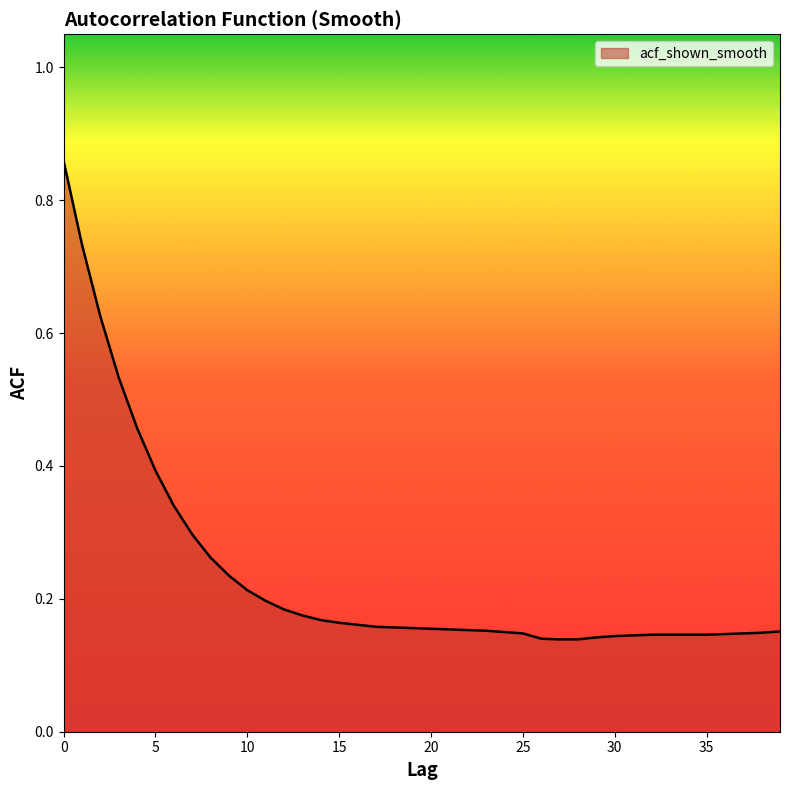

List the labels in order of value, smallest first.

27, 28, 26, 29, 30, 31, 32, 33, 34, 35, 36, 25, 37, 38, 24, 39, 23, 22, 21, 20, 19, 18, 17, 16, 15, 14, 13, 12, 11, 10, 9, 8, 7, 6, 5, 4, 3, 2, 1, 0